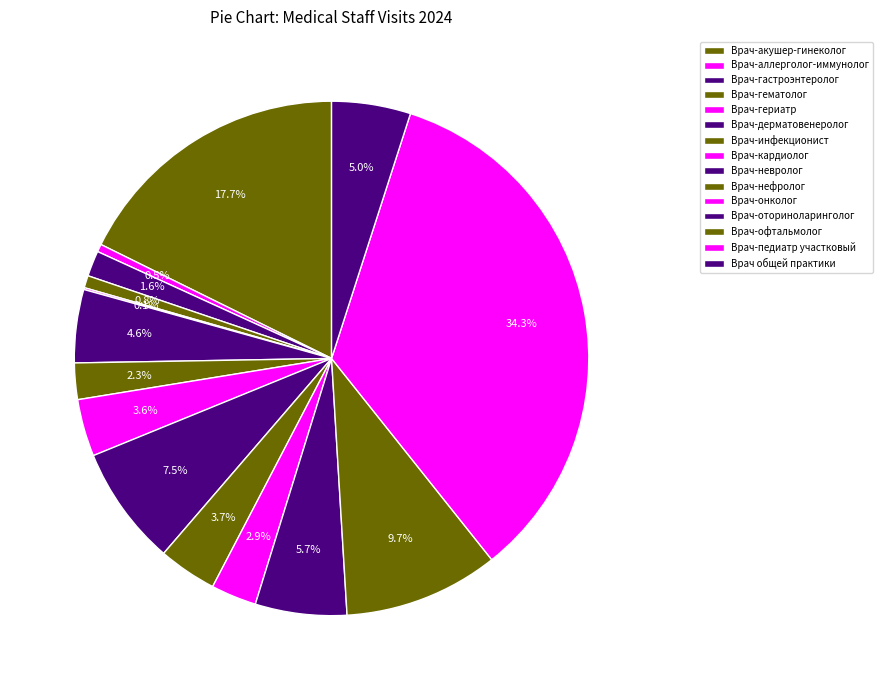

To the nearest percent, what percentage of the pie is Врач-дерматовенеролог?

5%